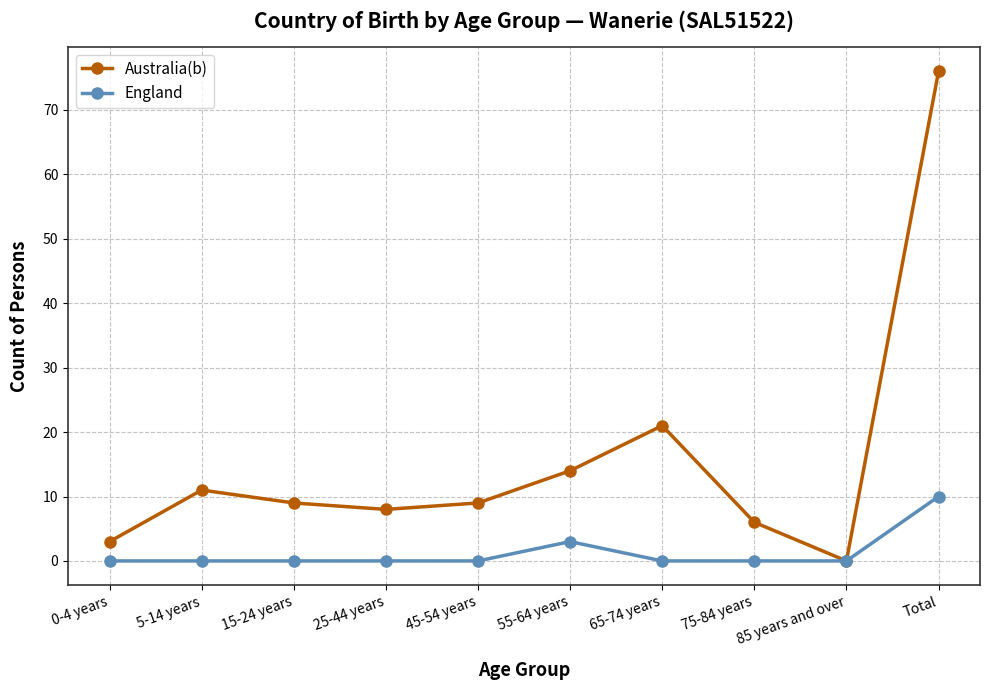

Reading left to right, extract all data points from this chart.

Australia(b): 0-4 years=3	5-14 years=11	15-24 years=9	25-44 years=8	45-54 years=9	55-64 years=14	65-74 years=21	75-84 years=6	85 years and over=0	Total=76
England: 0-4 years=0	5-14 years=0	15-24 years=0	25-44 years=0	45-54 years=0	55-64 years=3	65-74 years=0	75-84 years=0	85 years and over=0	Total=10